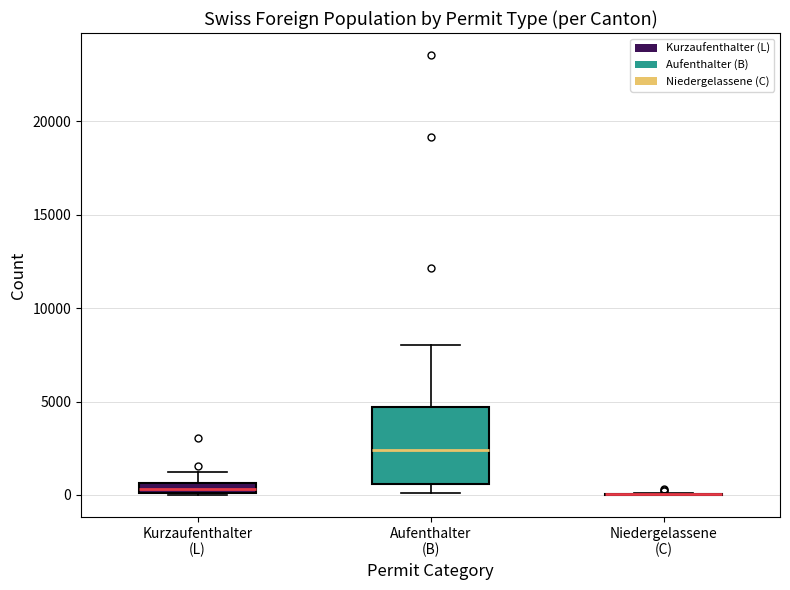

Which box is the tallest, from its lower edge to its upper edge?

Aufenthalter (B)